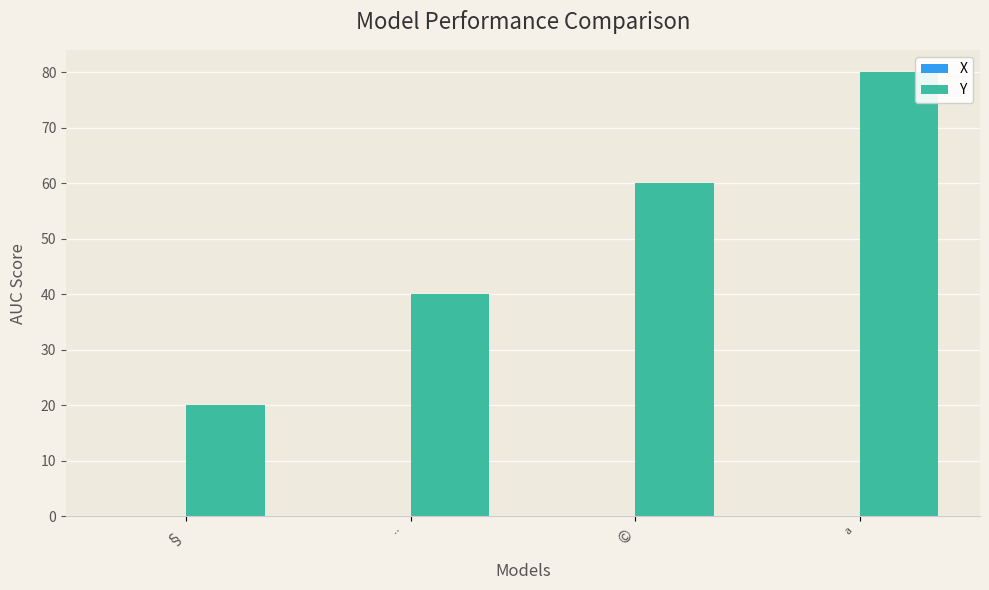

Reading right to left, extract all data points from this chart.

80	60	40	20